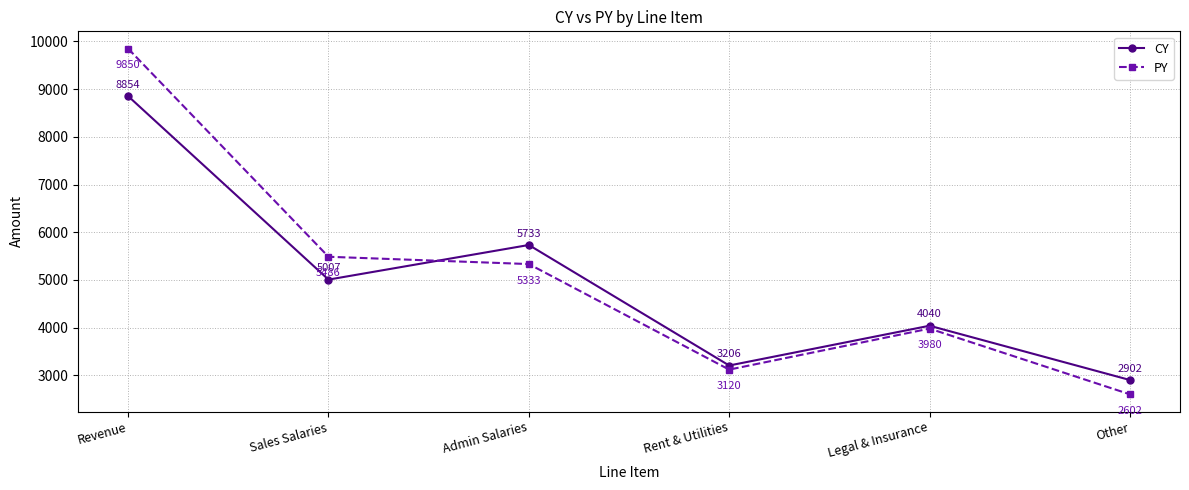

Which series has the largest total across all categories?

PY